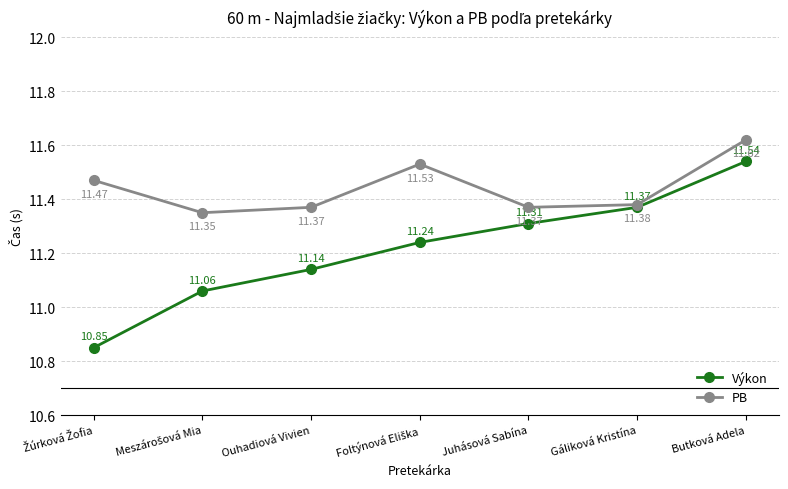

What is the value of the Výkon point at the 6th from the left?

11.4